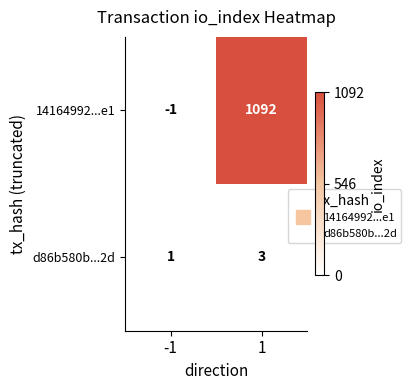

What is the maximum value shown in the chart?

1092